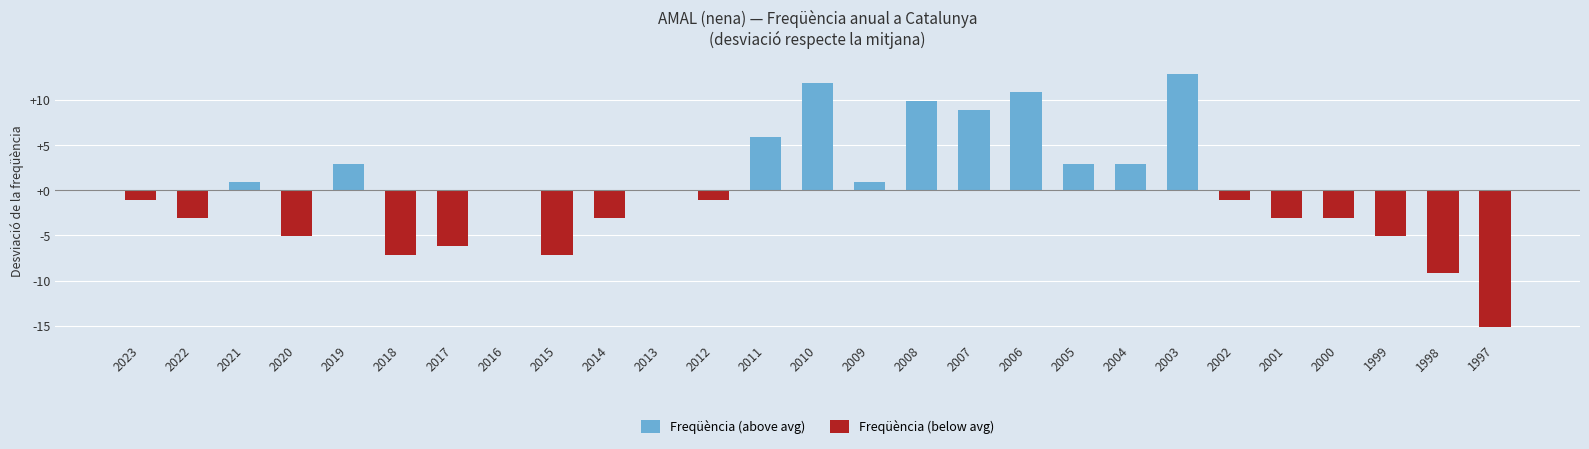

What is the sum of all Freqüència (above avg) values?

70.8